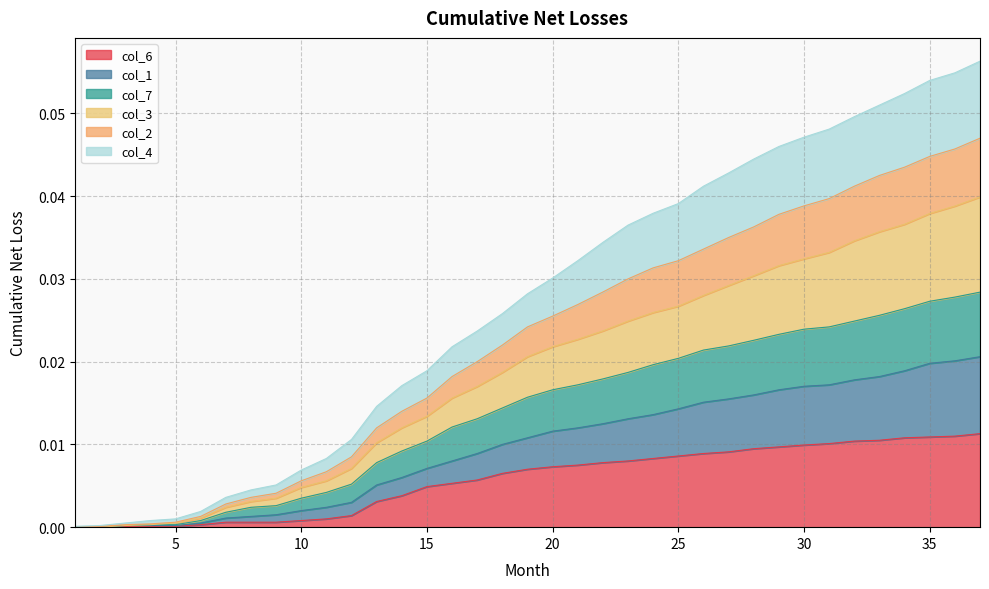

What are all the series names shown in the legend?

col_6, col_1, col_7, col_3, col_2, col_4